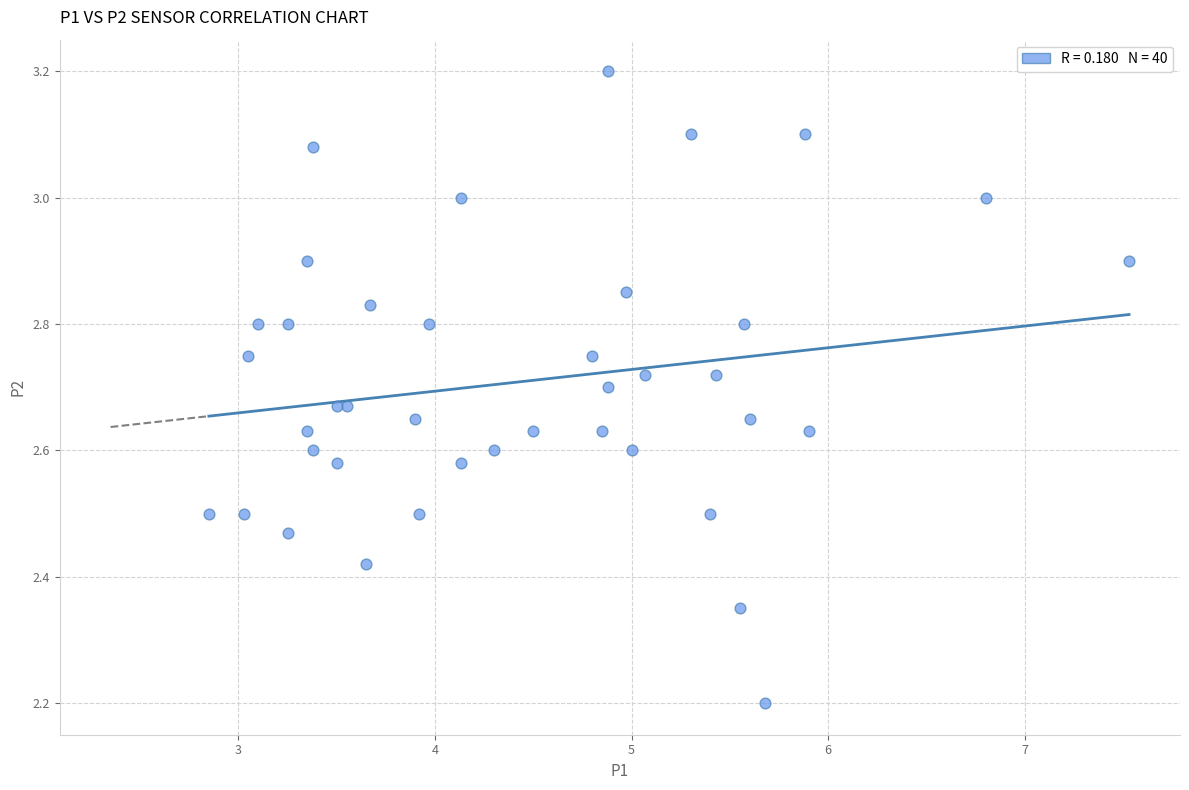

What Y value in the scatter plot is closest to 2?

2.2